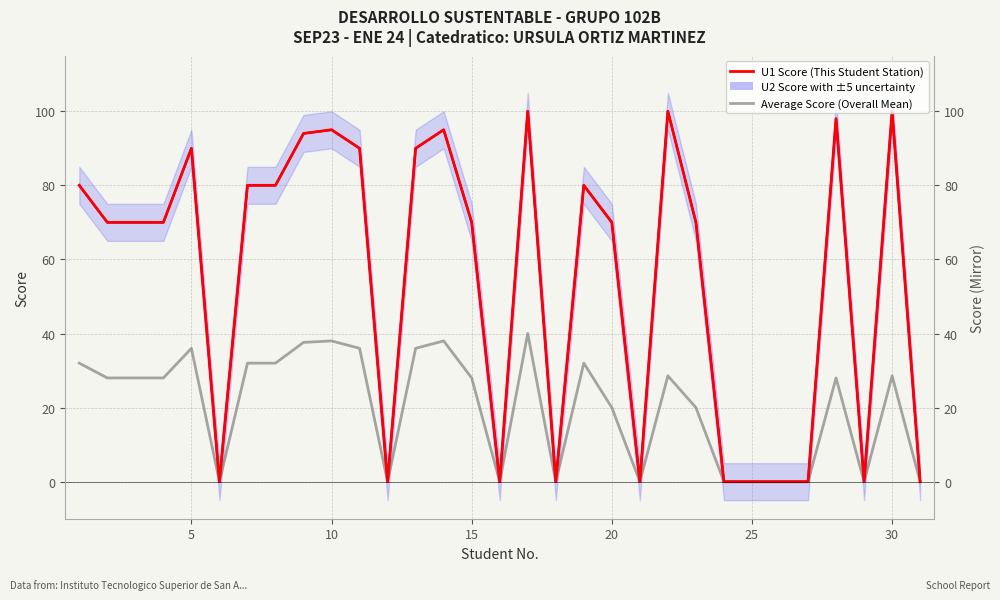

True or false: U2 Score (Regional Expectation) has more than 1 interior local peaks.

True